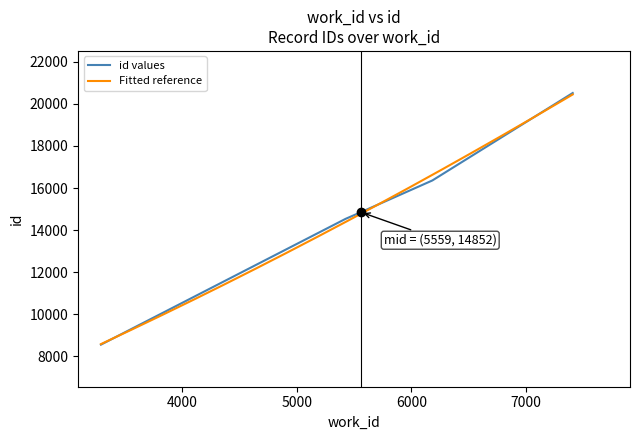

Reading left to right, extract all data points from this chart.

8555	14534	14852	16360	20517